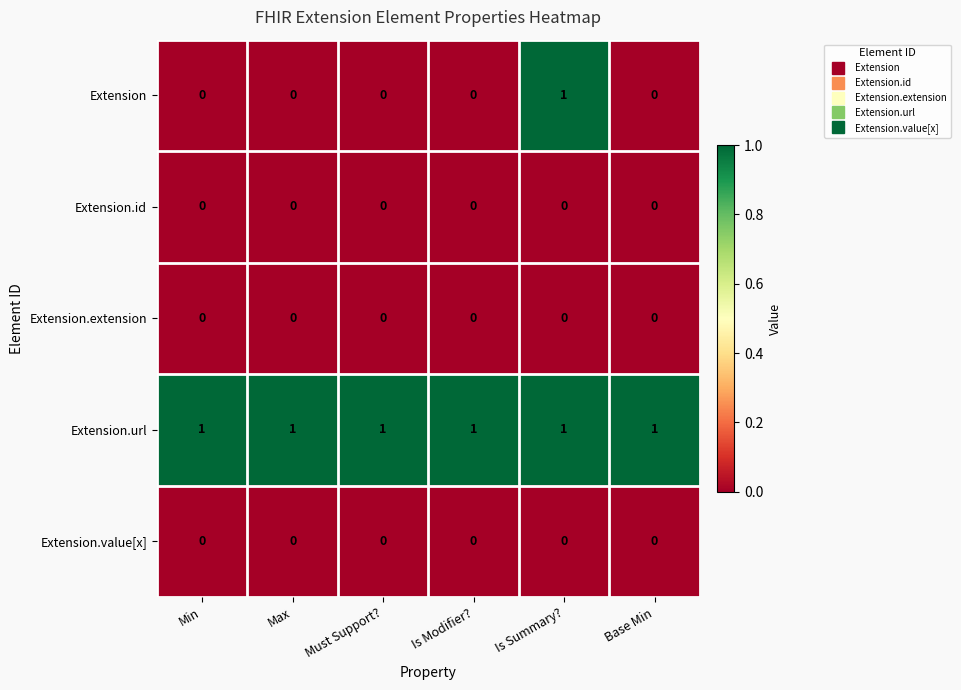

Reading left to right, transcribe all the data shown in this chart.

Extension: Min=0	Max=0	Must Support?=0	Is Modifier?=0	Is Summary?=1	Base Min=0
Extension.id: Min=0	Max=0	Must Support?=0	Is Modifier?=0	Is Summary?=0	Base Min=0
Extension.extension: Min=0	Max=0	Must Support?=0	Is Modifier?=0	Is Summary?=0	Base Min=0
Extension.url: Min=1	Max=1	Must Support?=1	Is Modifier?=1	Is Summary?=1	Base Min=1
Extension.value[x]: Min=0	Max=0	Must Support?=0	Is Modifier?=0	Is Summary?=0	Base Min=0